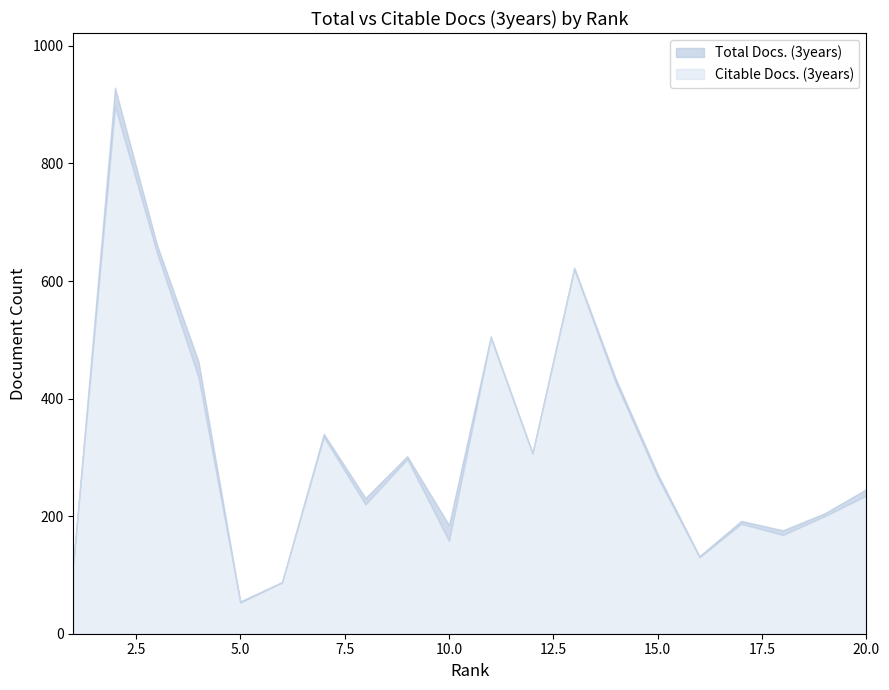

True or false: Total Docs. (3years) has more than 2 points higher than both neighbors.

True